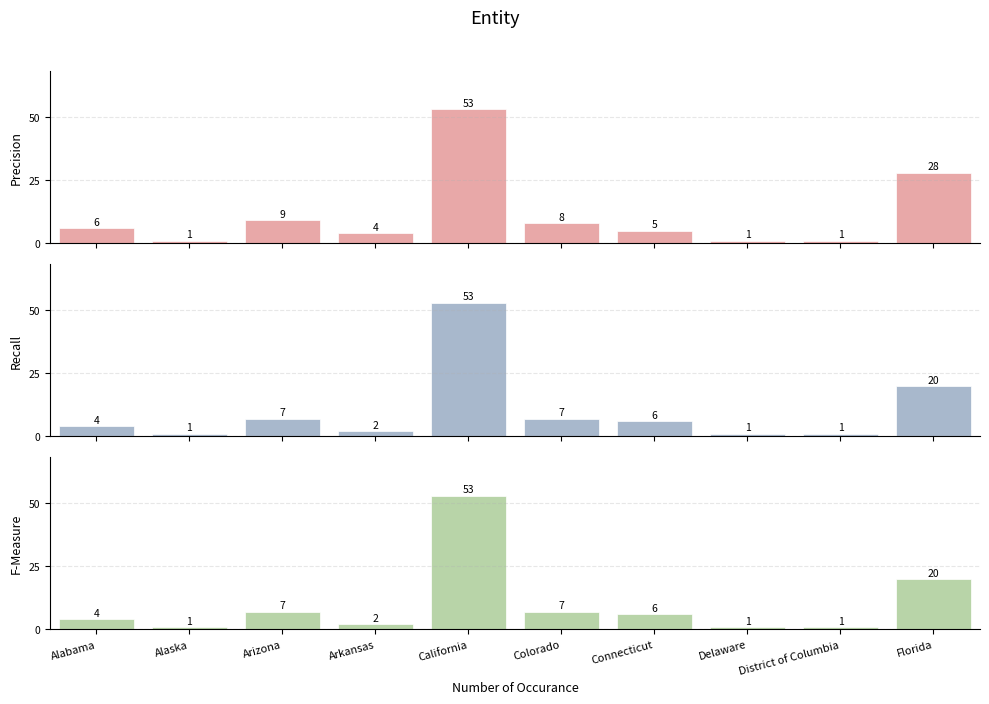

Are the bars horizontal?

No